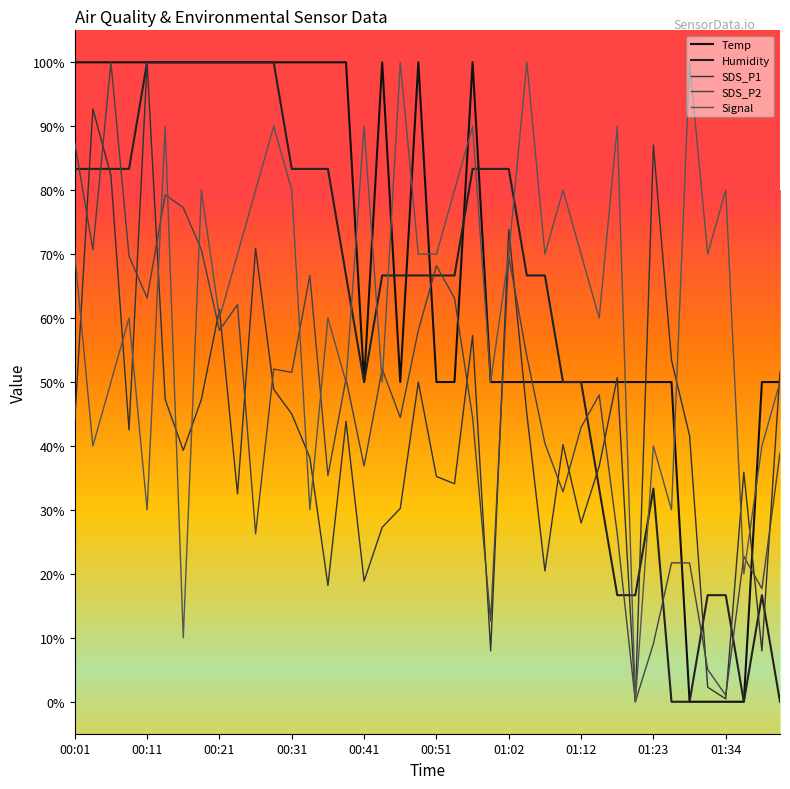

How many lines are shown in the chart?

5